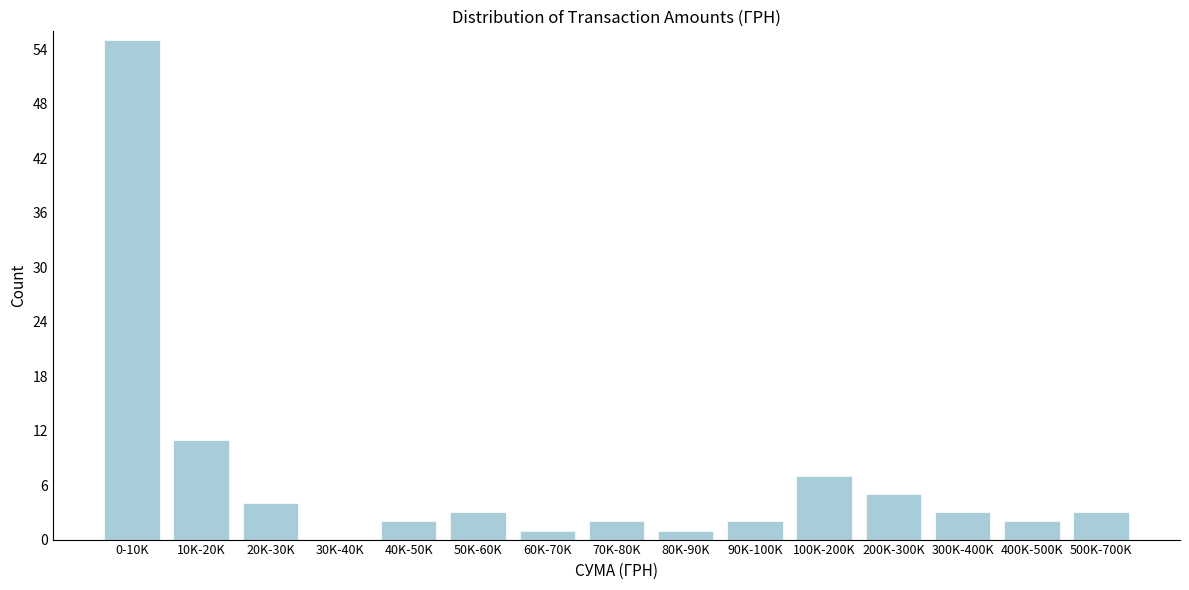

Reading left to right, list all the values displayed in this chart.

0-10K=55	10K-20K=11	20K-30K=4	30K-40K=0	40K-50K=2	50K-60K=3	60K-70K=1	70K-80K=2	80K-90K=1	90K-100K=2	100K-200K=7	200K-300K=5	300K-400K=3	400K-500K=2	500K-700K=3